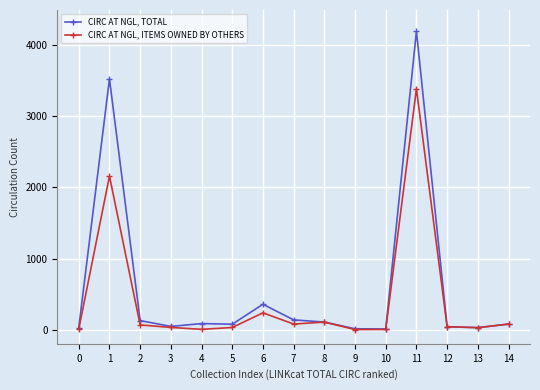

How many distinct data groups are displayed?

2